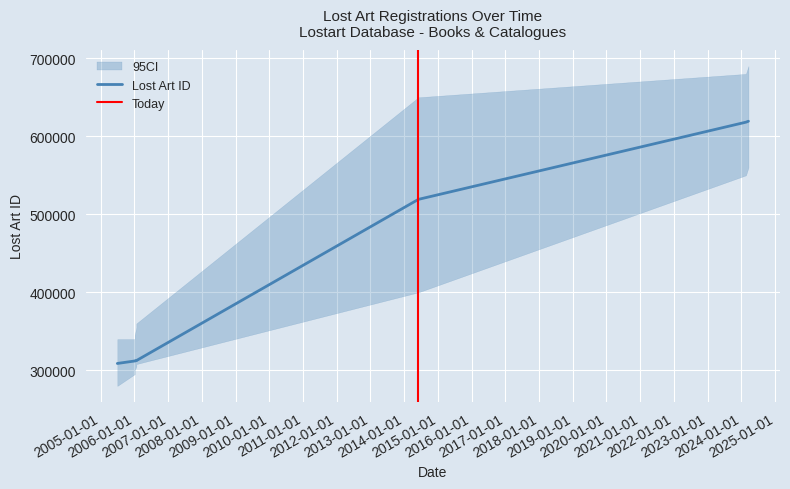

Does the chart display data point markers on the line(s)?

No